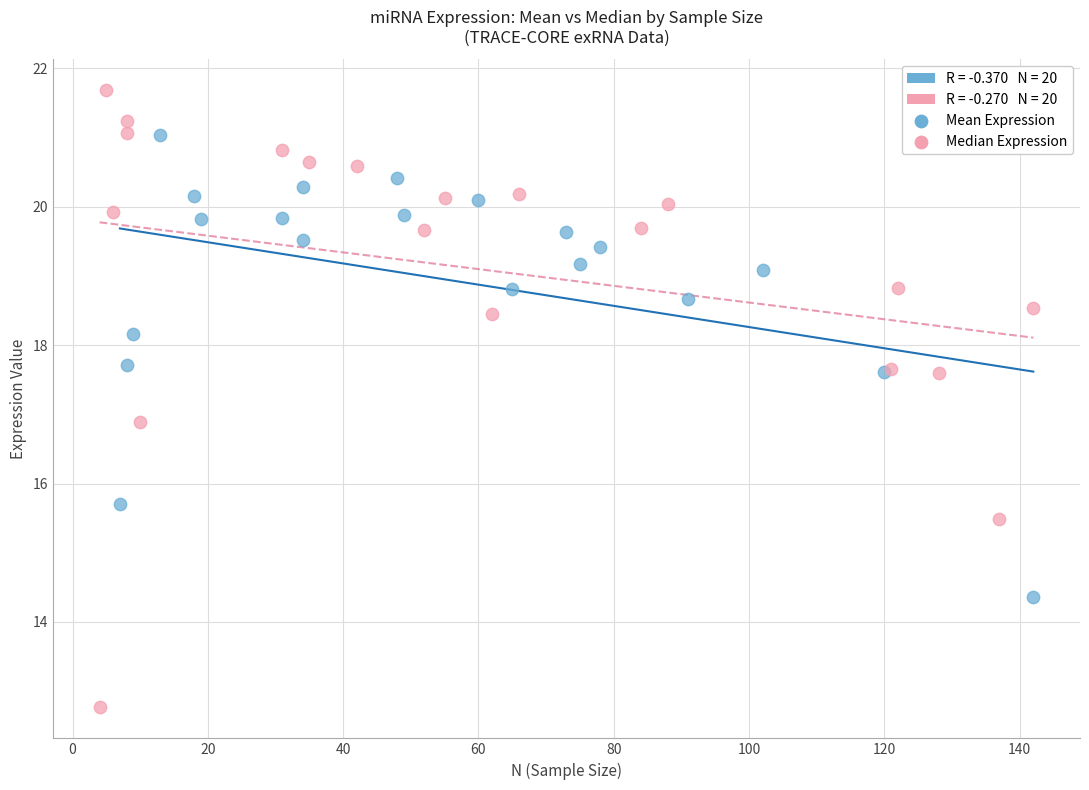

Which series has the widest spread of Y values?

Median Expression